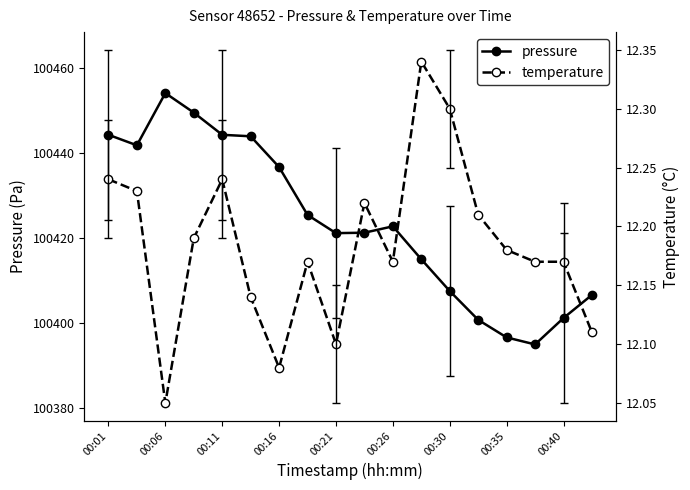

Is it true that pressure equals 100407.4 at 00:30?

True